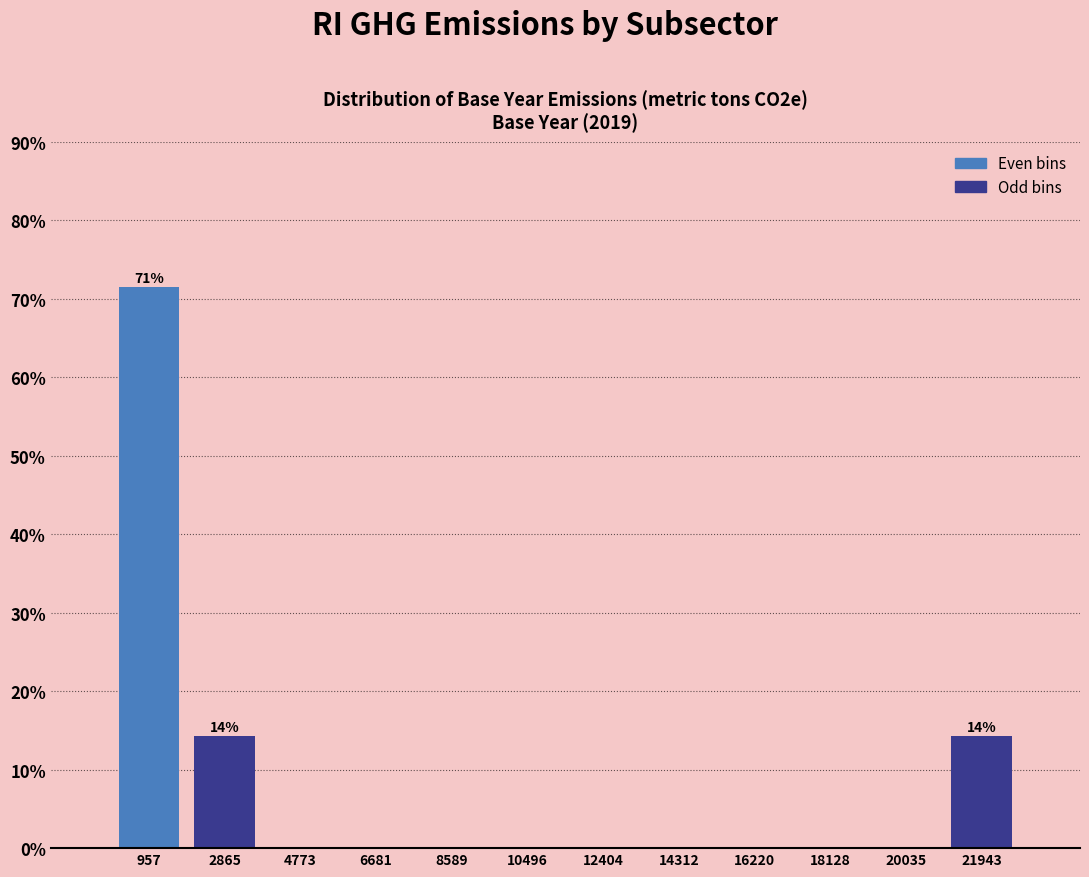

Over which range of the x-axis is the bar tallest?

0 to 2000